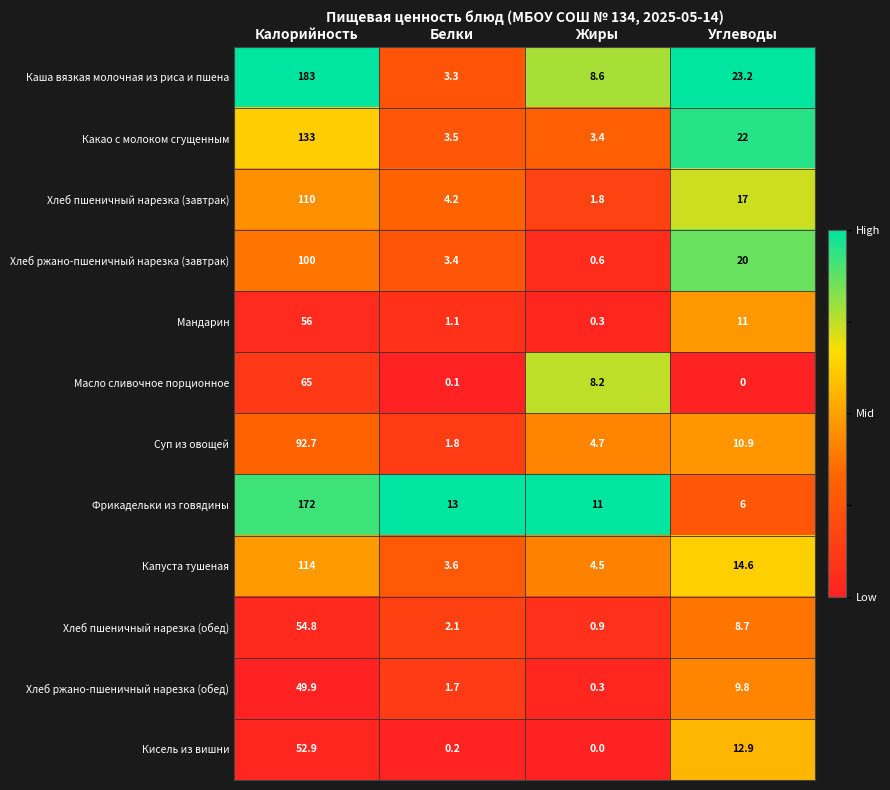

What is the difference between the highest and lowest values at Белки?

12.9